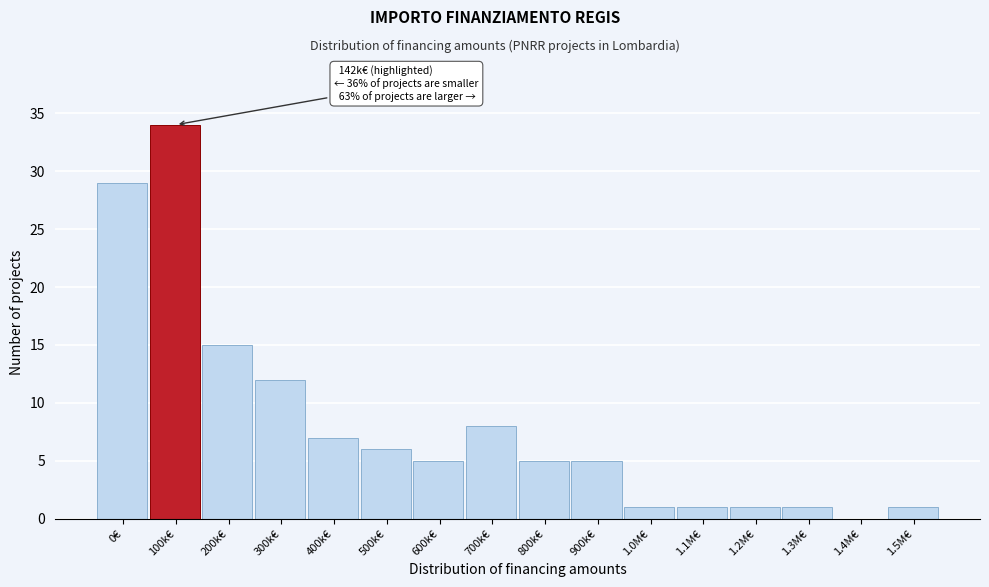

Reading left to right, extract all data points from this chart.

0€=29	100k€=34	200k€=15	300k€=12	400k€=7	500k€=6	600k€=5	700k€=8	800k€=5	900k€=5	1.0M€=1	1.1M€=1	1.2M€=1	1.3M€=1	1.4M€=0	1.5M€=1